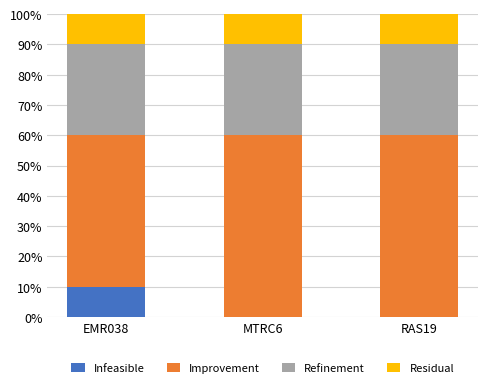

Are the bars grouped side by side (vs. stacked)?

No